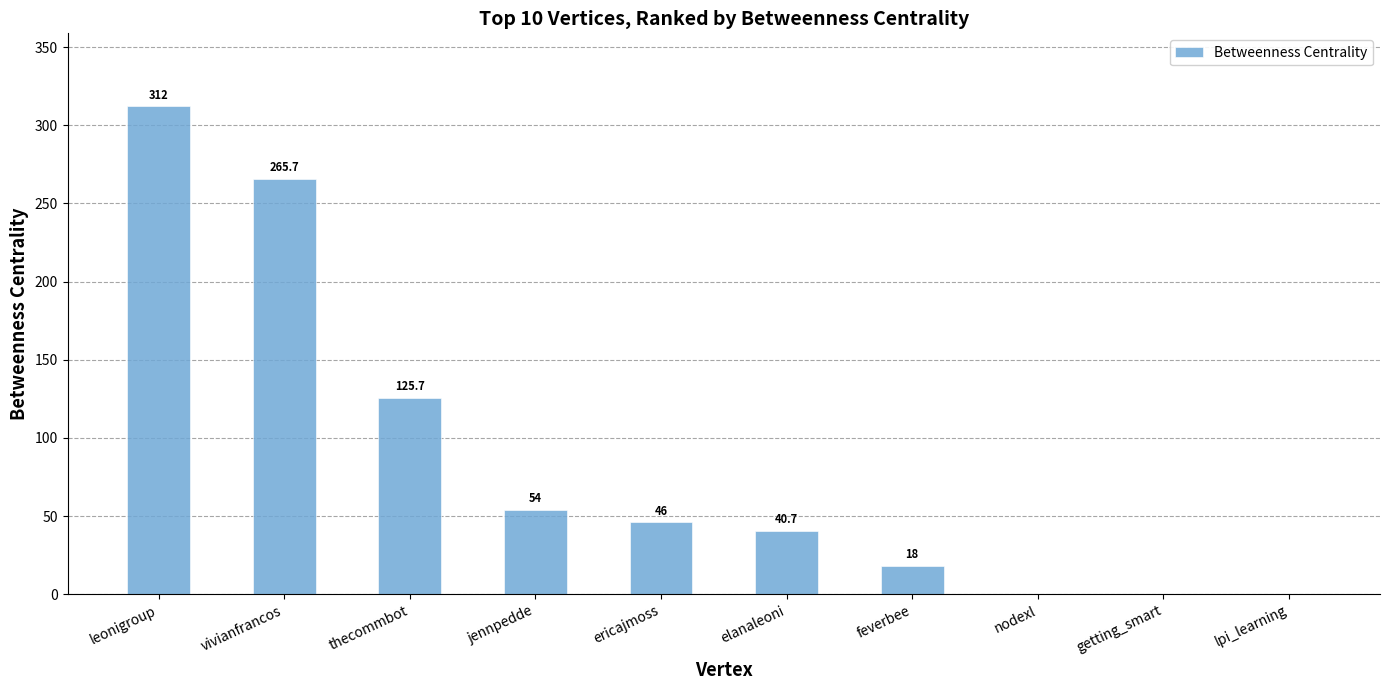

Read the value at ericajmoss.

46.0